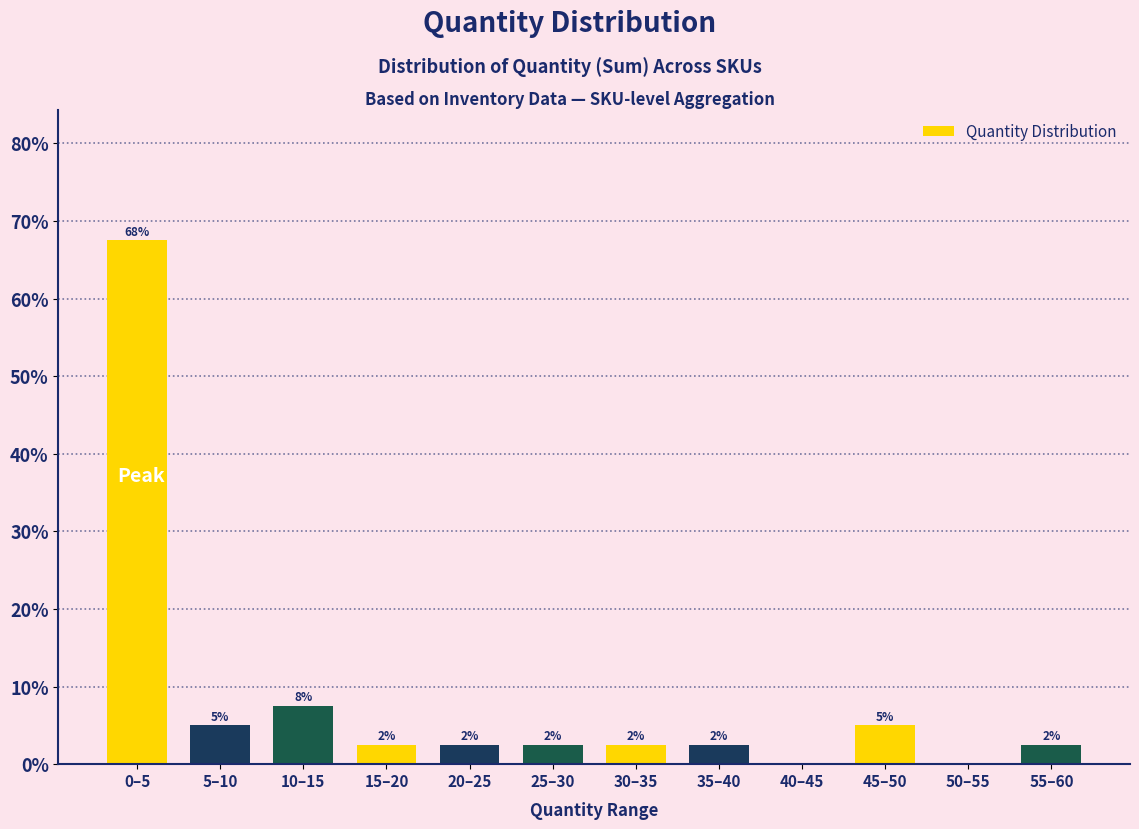

Are the bars horizontal?

No